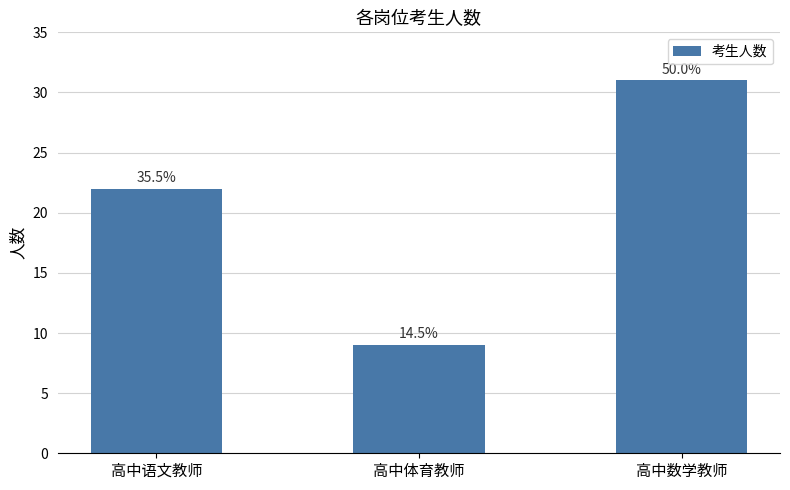

Read the value at 高中体育教师, to the nearest 10.

10